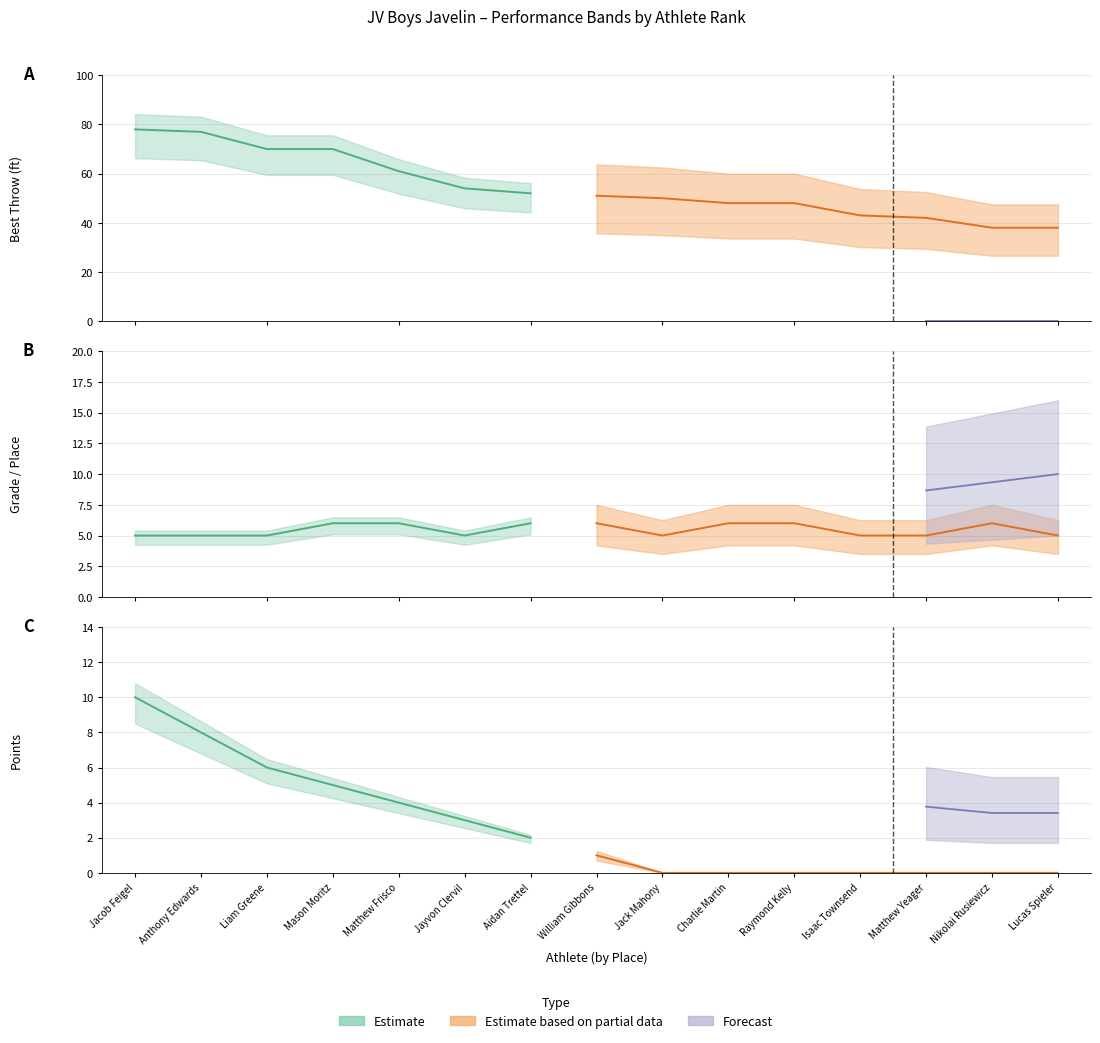

Rank the categories by JV Boys Grade value from lowest to highest.

Jacob Feigel, Anthony Edwards, Liam Greene, Jayvon Clervil, Jack Mahony, Isaac Townsend, Matthew Yeager, Lucas Spieler, Mason Moritz, Matthew Frisco, Aidan Trettel, William Gibbons, Charlie Martin, Raymond Kelly, Nikolai Rusiewicz